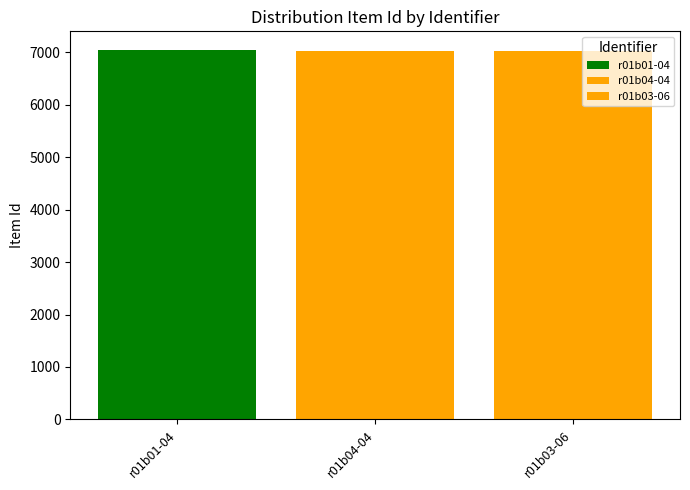

How many bars are there in each group?

3